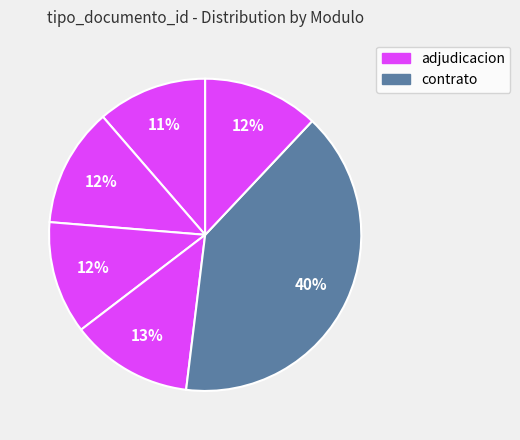

Count the number of slices in the pie.

6